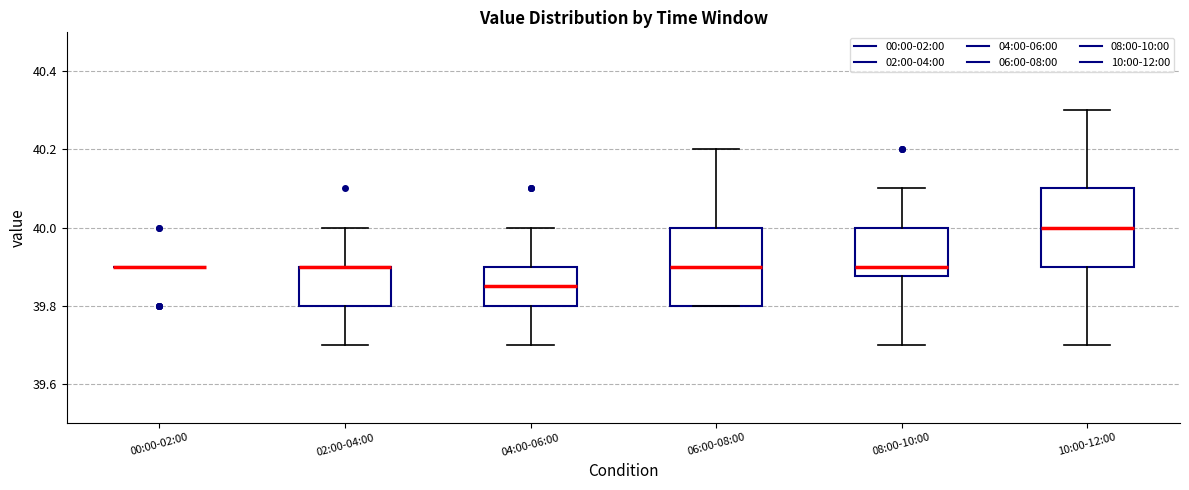

Reading left to right, transcribe this box plot: for each box, give where its median line is, the range the box spans, and where its two whiskers end, as read against the y-axis. The values are not printed on the chart, so give them approximately, as read against the axis.

00:00-02:00: box collapsed to a line at 39.90, whiskers 39.90 to 39.90
02:00-04:00: median 39.90 (drawn on the box's upper edge), box 39.80 to 39.90, whiskers 39.70 to 40.00
04:00-06:00: median 39.86, box 39.80 to 39.90, whiskers 39.70 to 40.00
06:00-08:00: median 39.90, box 39.80 to 40.00, whiskers 39.80 to 40.20
08:00-10:00: median 39.90, box 39.88 to 40.00, whiskers 39.70 to 40.10
10:00-12:00: median 40.00, box 39.90 to 40.10, whiskers 39.70 to 40.30